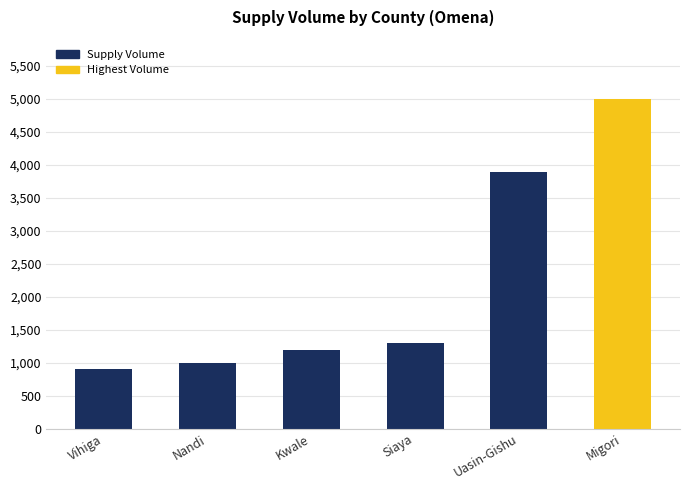

Which label corresponds to the largest value in the chart?

Migori